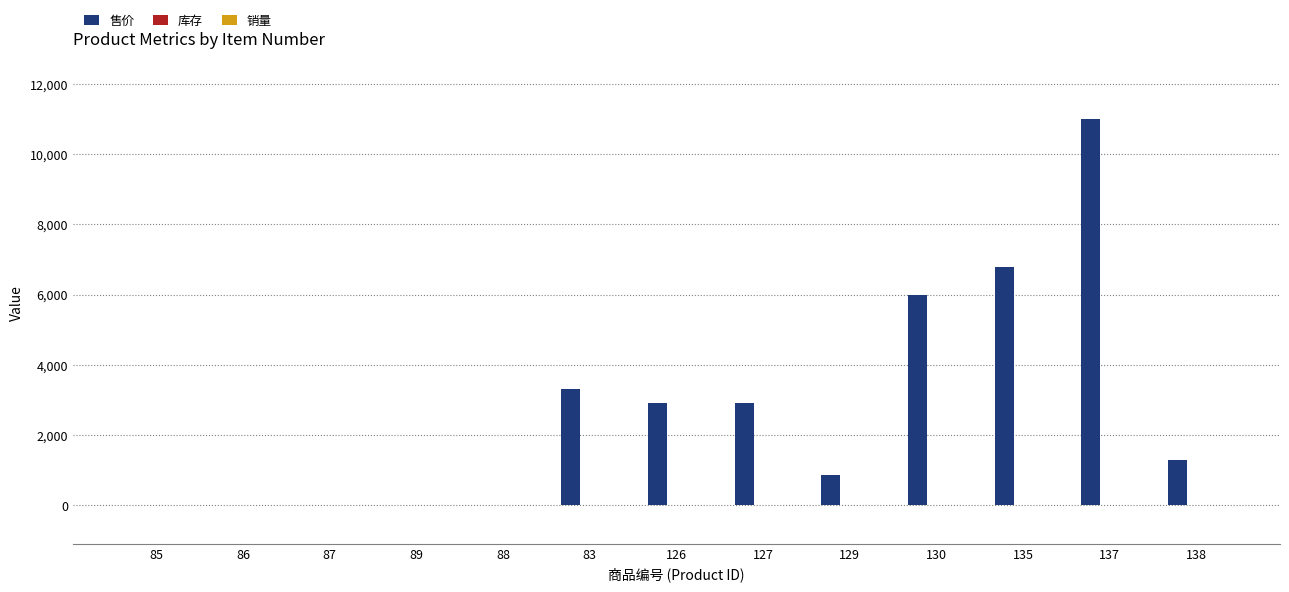

What is the change in value from 83 to 138?

-2000